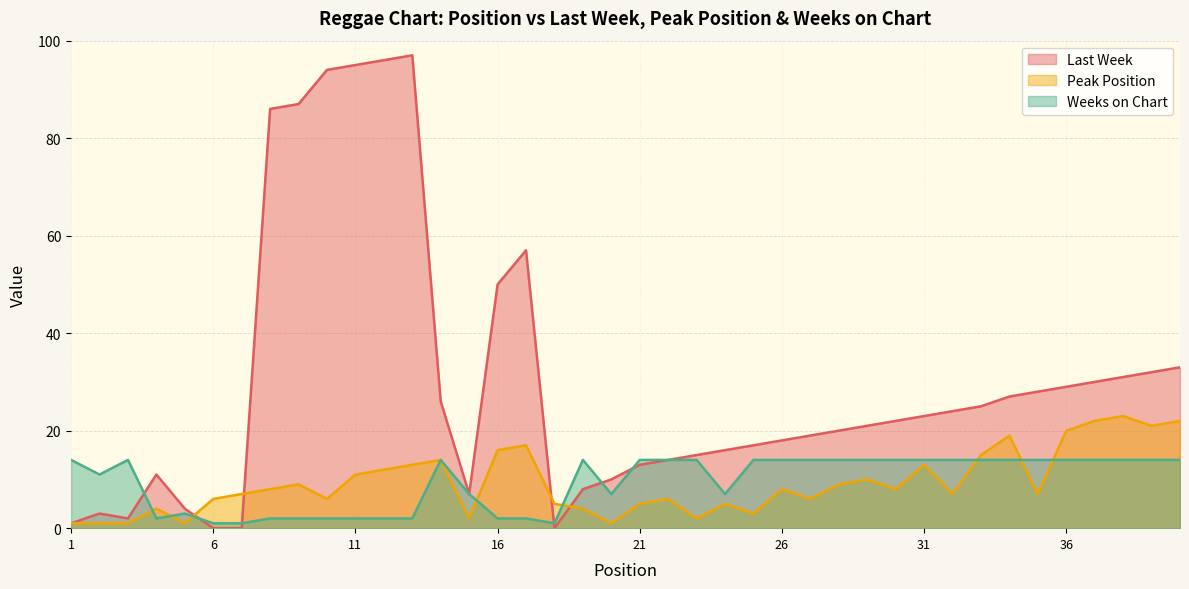

Read the Peak Position value at 30.

8